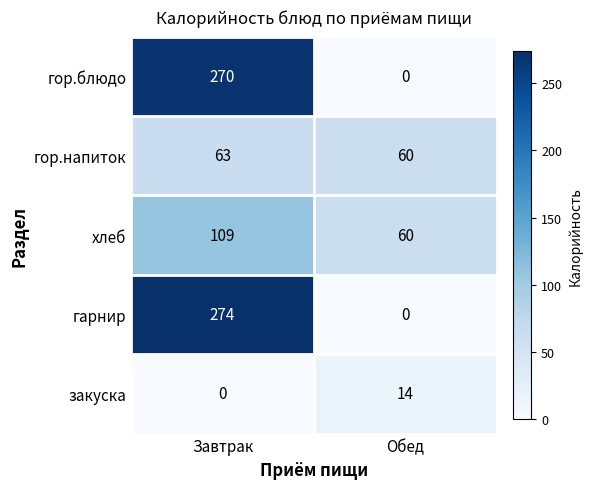

What is the sum of all хлеб values?

169